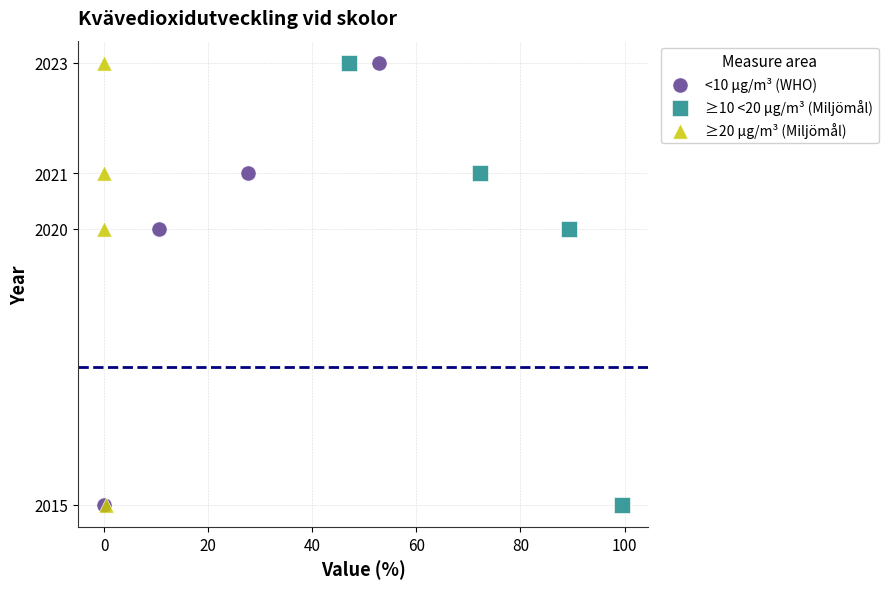

What are all the series names shown in the legend?

<10 µg/m³ (WHO), ≥10 <20 µg/m³ (Miljömål), ≥20 µg/m³ (Miljömål)